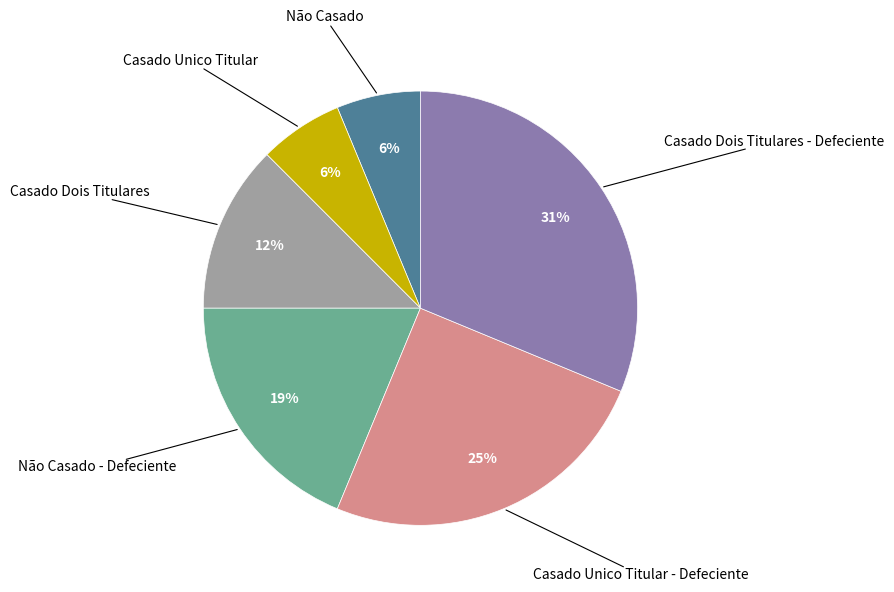

Is there any slice that represents more than half of the pie?

No